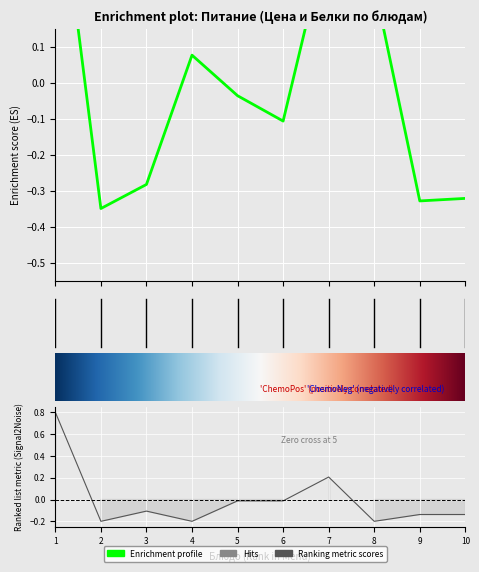

How many values in the Белки series exceed 0?

2